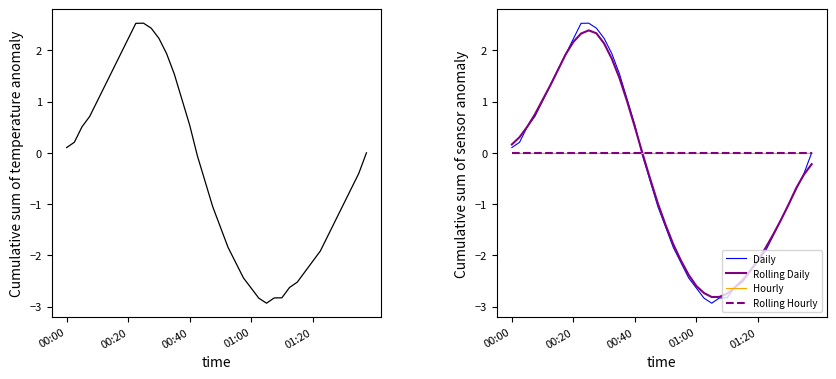

How many intersections are there between temperature and Hourly?

2